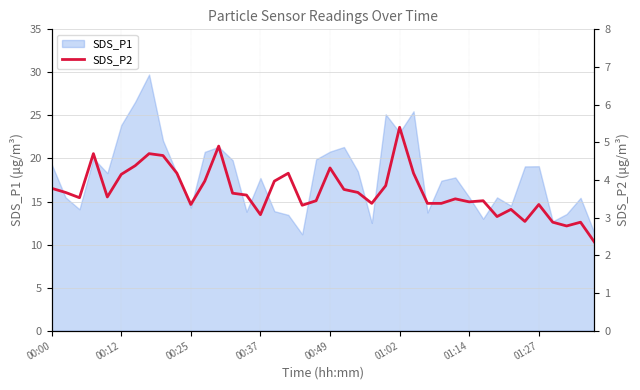

What is the approximate value at 19?

3.5